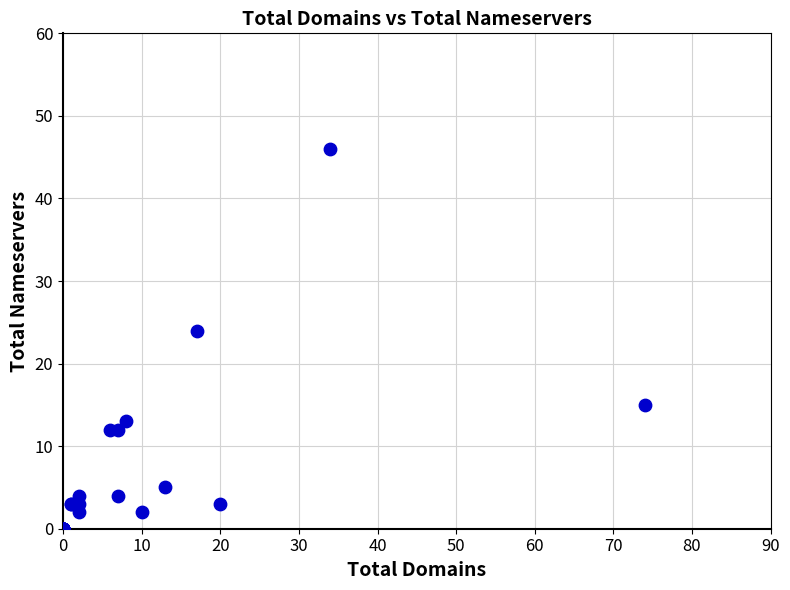

What Y value in the scatter plot is closest to 23?

24